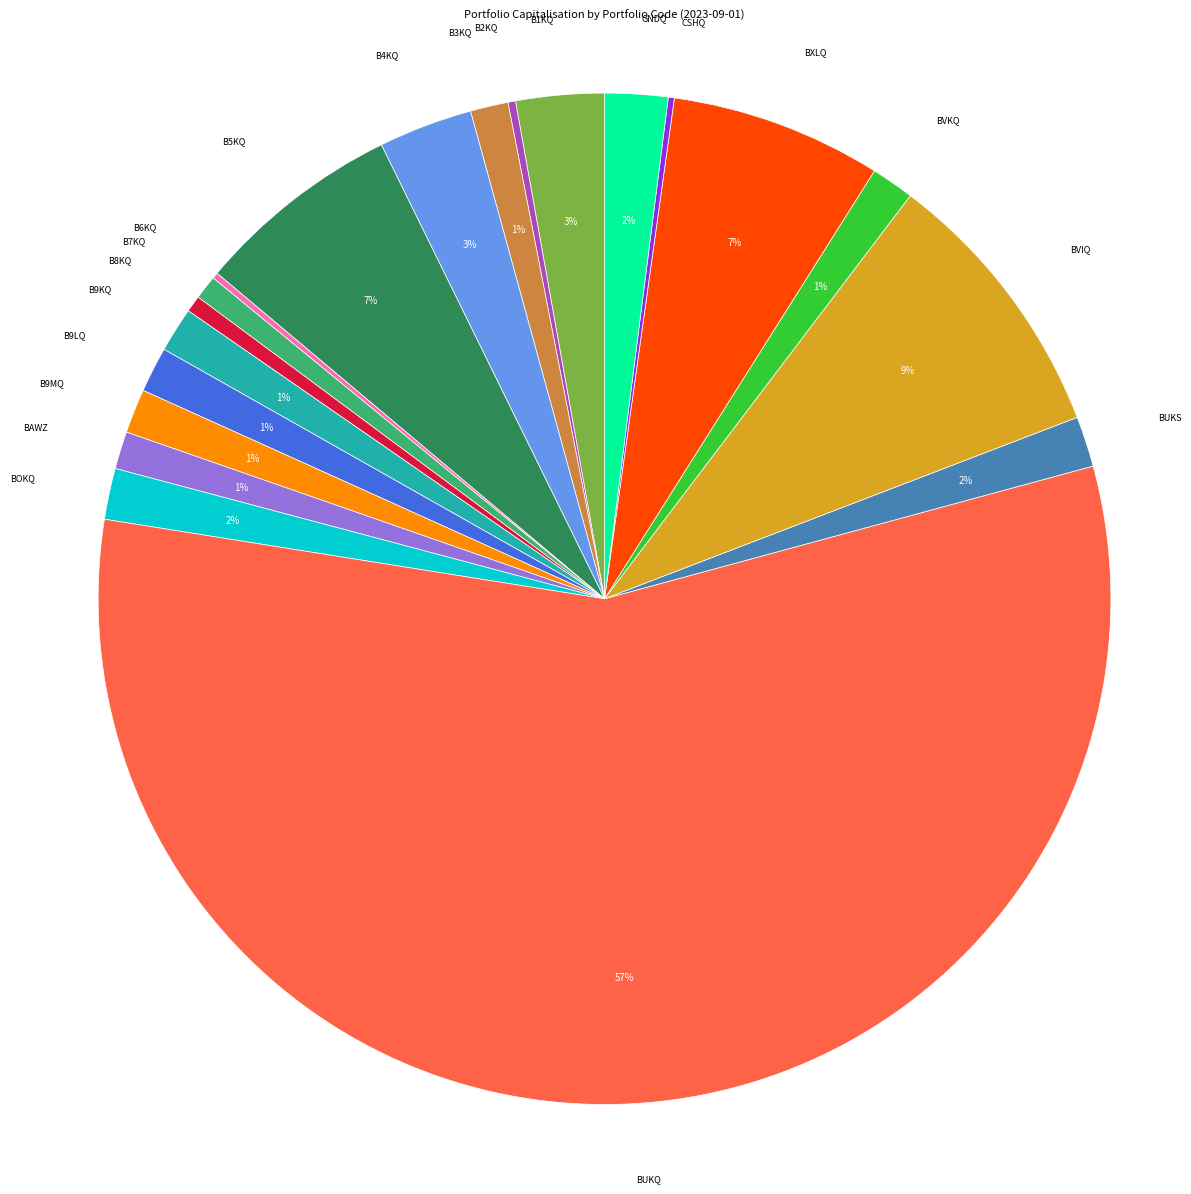

What percentage is the B4KQ slice, to the nearest percent?

3%